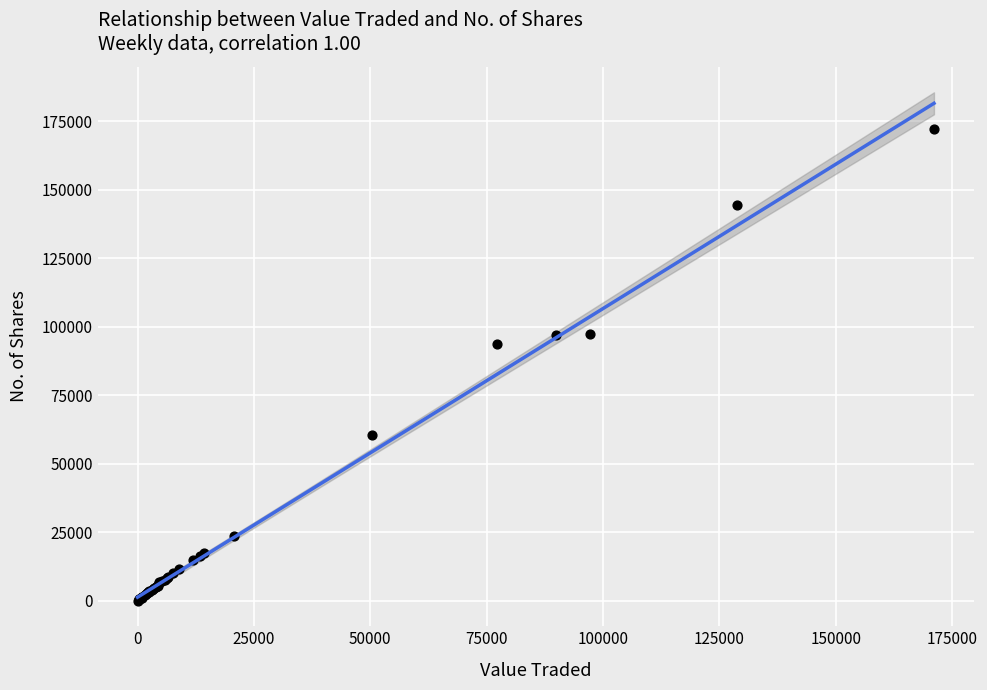

What Y value in the scatter plot is closest to 86129?

93755